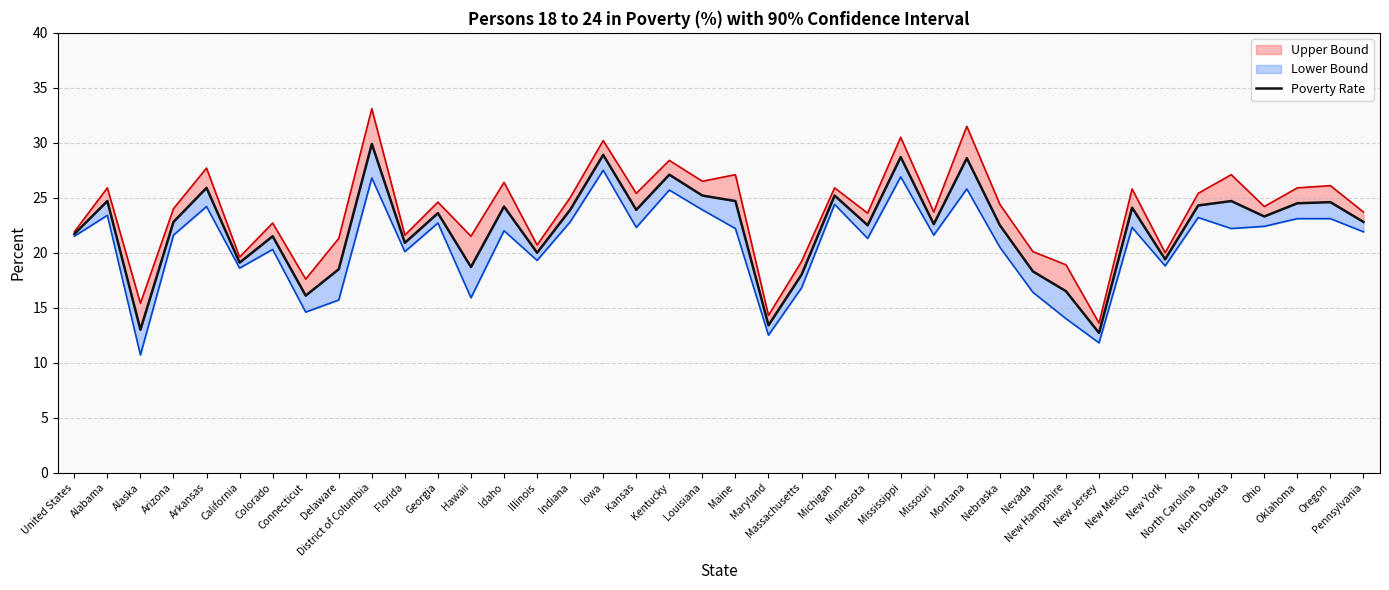

What is the change in value from Kansas to Massachusetts?

-5.9